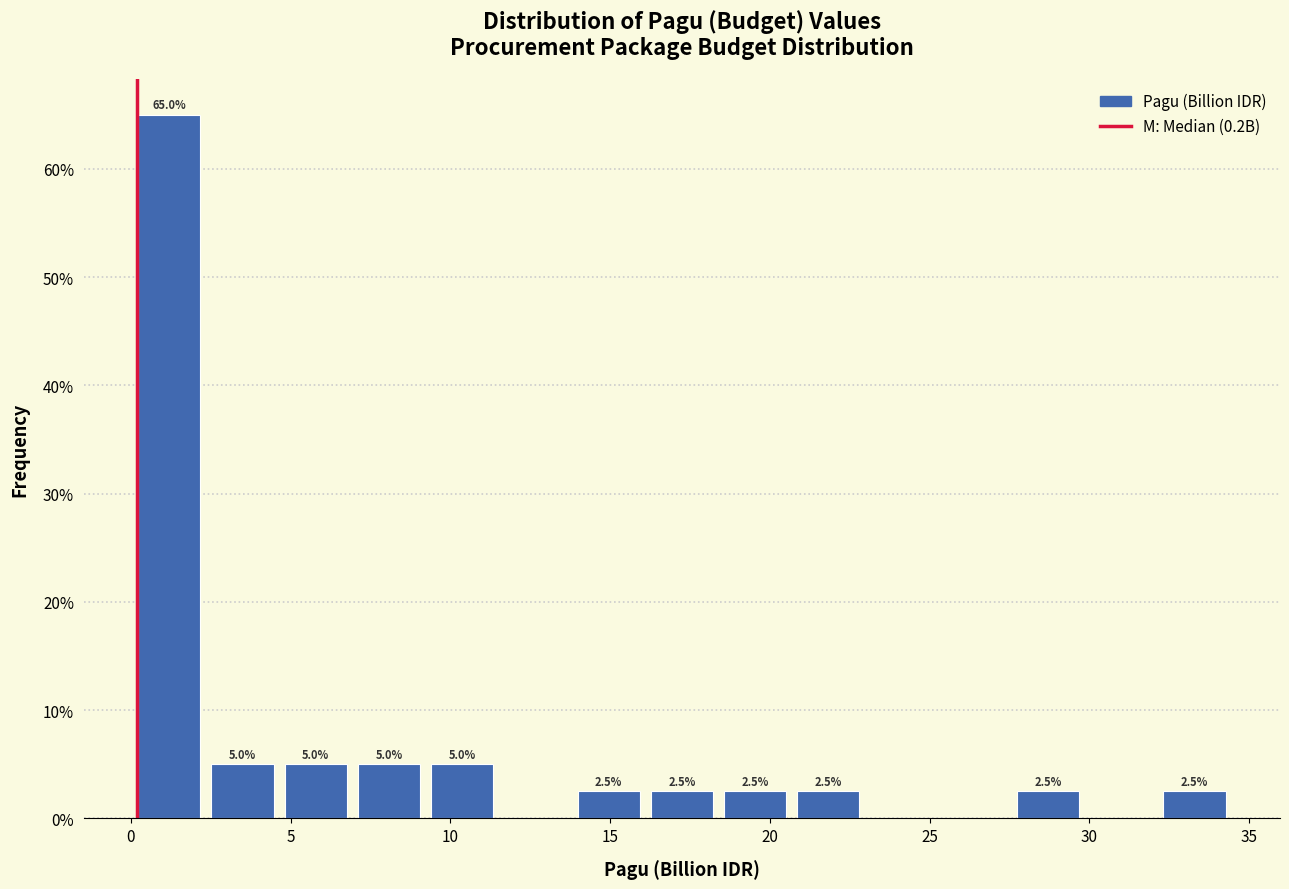

Over which range of the x-axis is the bar tallest?

0.0 to 2.5